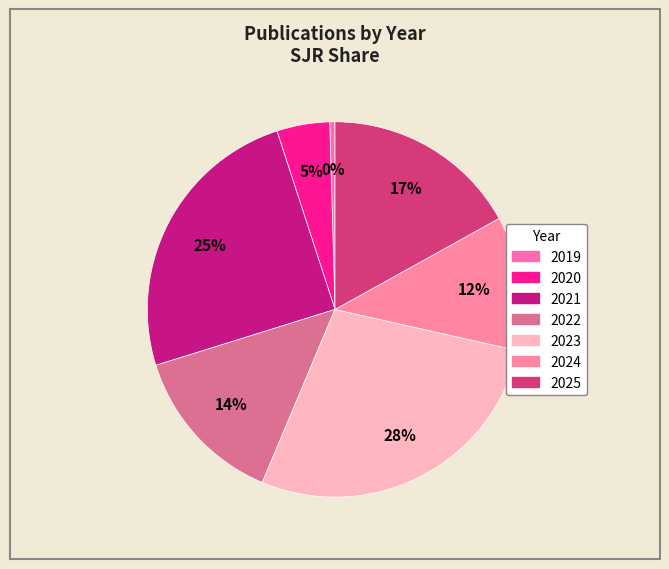

How many segments does this pie chart have?

7